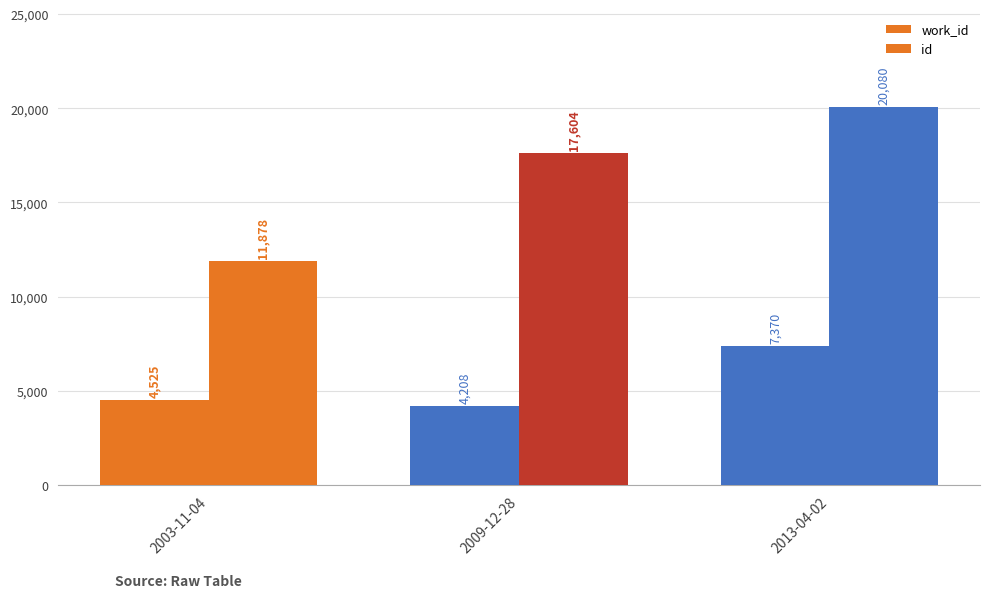

What is the total value across all series at 2013-04-02?

27450